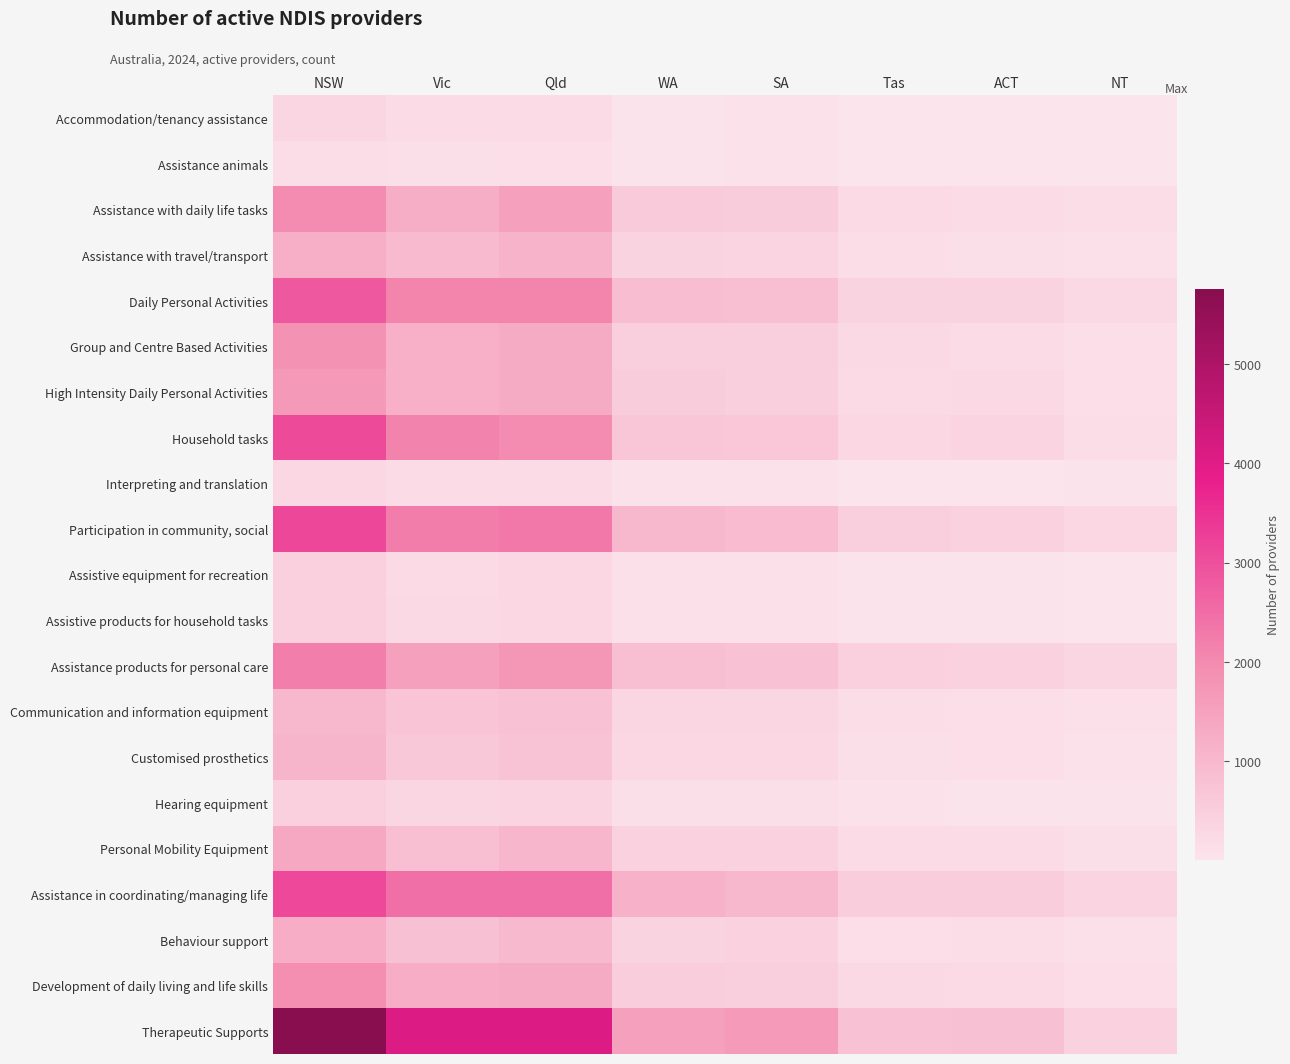

Between ACT and SA, which is larger?

SA